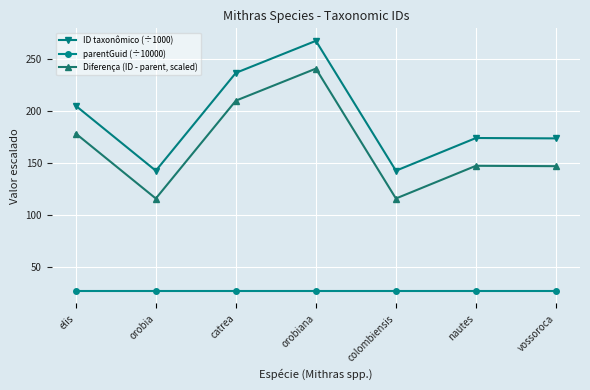

The value of Diferença (ID - parent, scaled) at orobiana is 241.0. True or false?

True